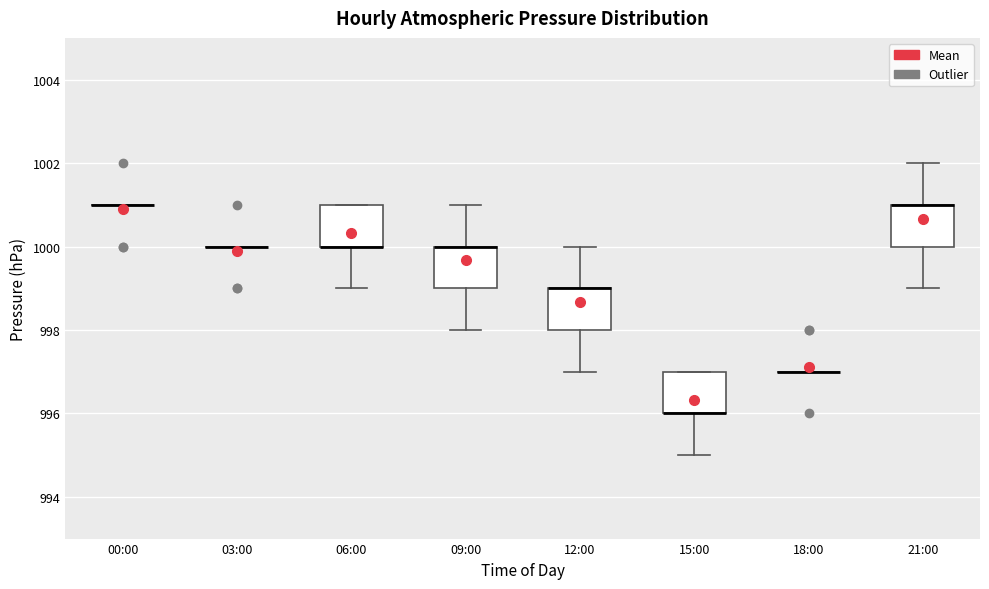

Reading left to right, transcribe this box plot: for each box, give where its median line is, the range the box spans, and where its two whiskers end, as read against the y-axis. The values are not printed on the chart, so give them approximately, as read against the axis.

00:00: box collapsed to a line at 1001, whiskers 1001 to 1001
03:00: box collapsed to a line at 1000, whiskers 1000 to 1000
06:00: median 1000 (drawn on the box's lower edge), box 1000 to 1001, whiskers 999 to 1001
09:00: median 1000 (drawn on the box's upper edge), box 999 to 1000, whiskers 998 to 1001
12:00: median 999 (drawn on the box's upper edge), box 998 to 999, whiskers 997 to 1000
15:00: median 996 (drawn on the box's lower edge), box 996 to 997, whiskers 995 to 997
18:00: box collapsed to a line at 997, whiskers 997 to 997
21:00: median 1001 (drawn on the box's upper edge), box 1000 to 1001, whiskers 999 to 1002